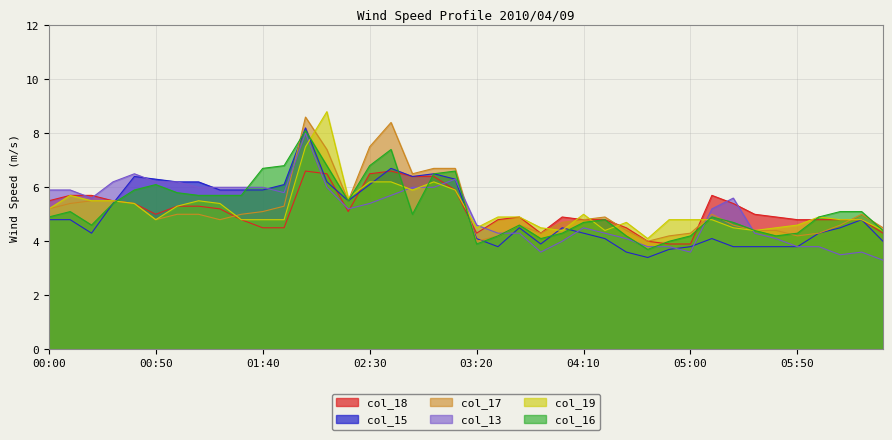

What is the maximum value shown in the chart?

8.8